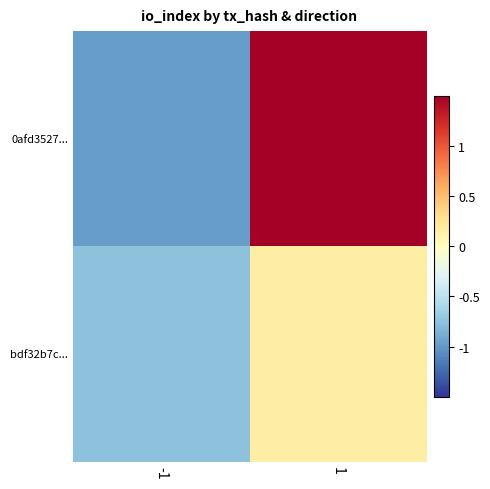

At which category is the sum across all series the highest?

1